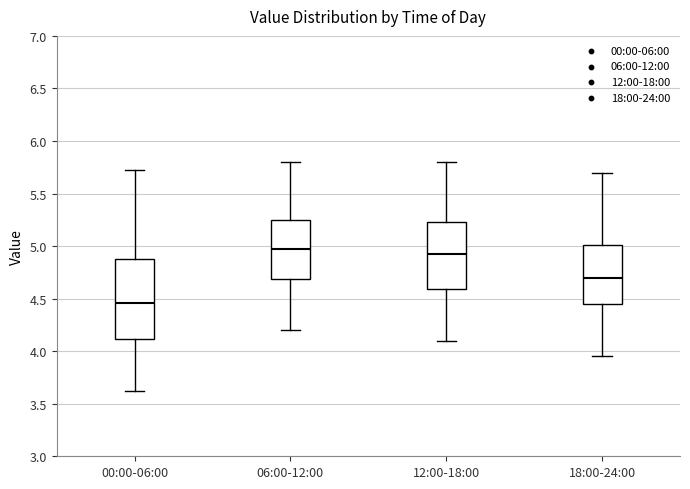

Reading left to right, transcribe this box plot: for each box, give where its median line is, the range the box spans, and where its two whiskers end, as read against the y-axis. The values are not printed on the chart, so give them approximately, as read against the axis.

00:00-06:00: median 4.45, box 4.10 to 4.90, whiskers 3.60 to 5.70
06:00-12:00: median 5.00, box 4.70 to 5.25, whiskers 4.20 to 5.80
12:00-18:00: median 4.95, box 4.60 to 5.25, whiskers 4.10 to 5.80
18:00-24:00: median 4.70, box 4.45 to 5.00, whiskers 3.95 to 5.70